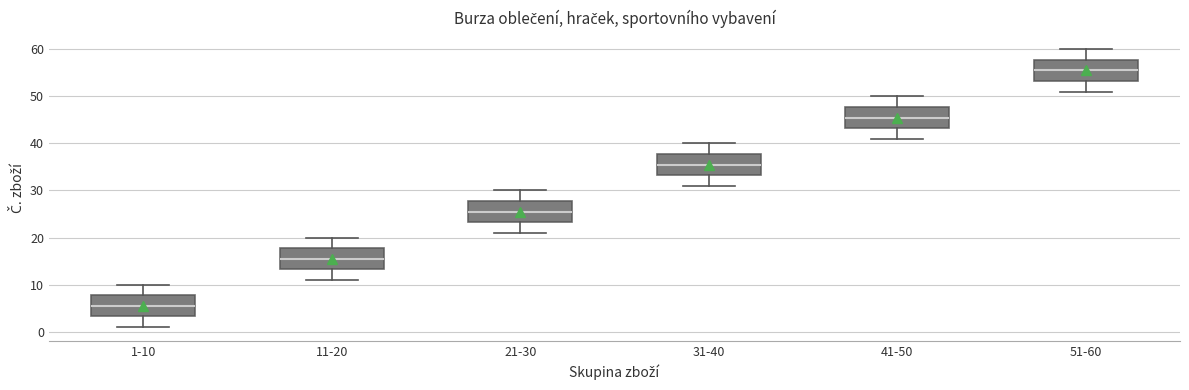

Which box has the highest median line?

51-60